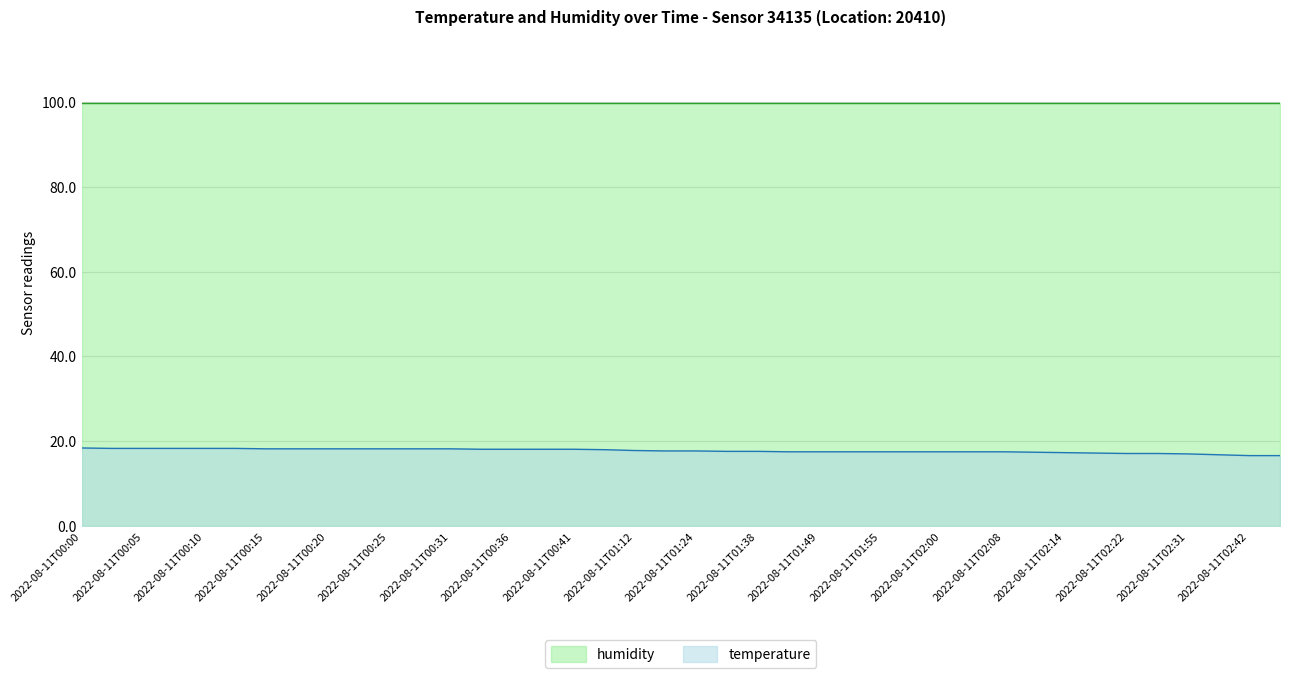

Count the number of categories in the chart.

40